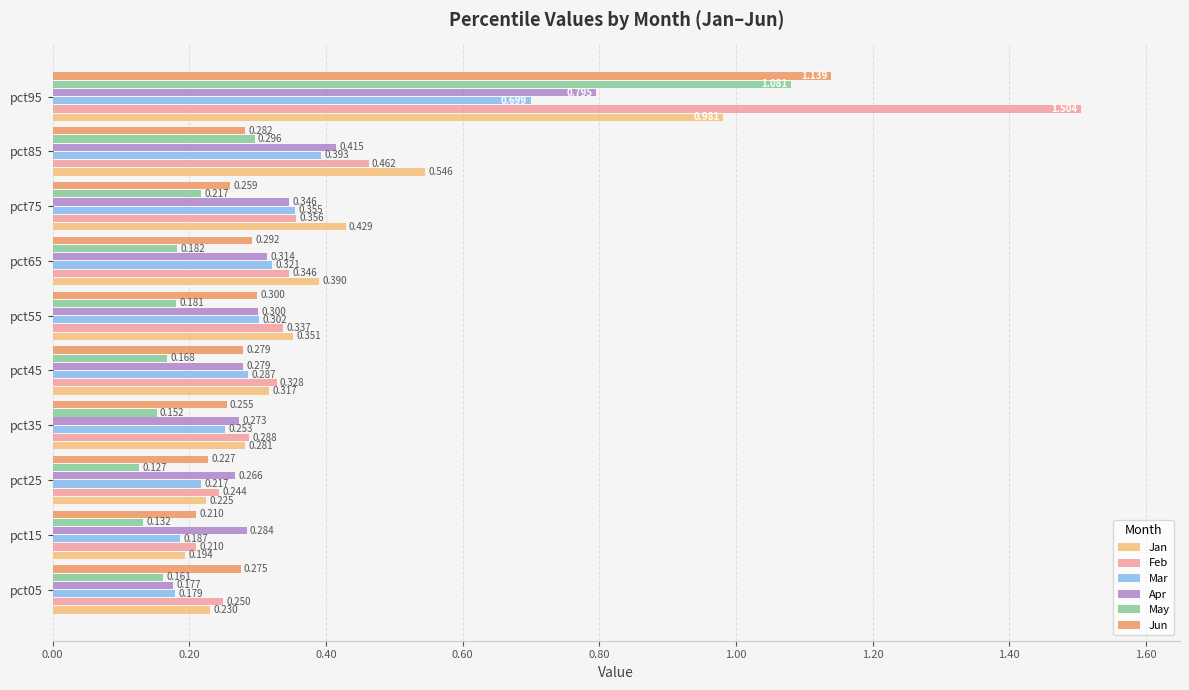

Is the value of Apr at pct45 greater than the value of Mar at pct05?

Yes